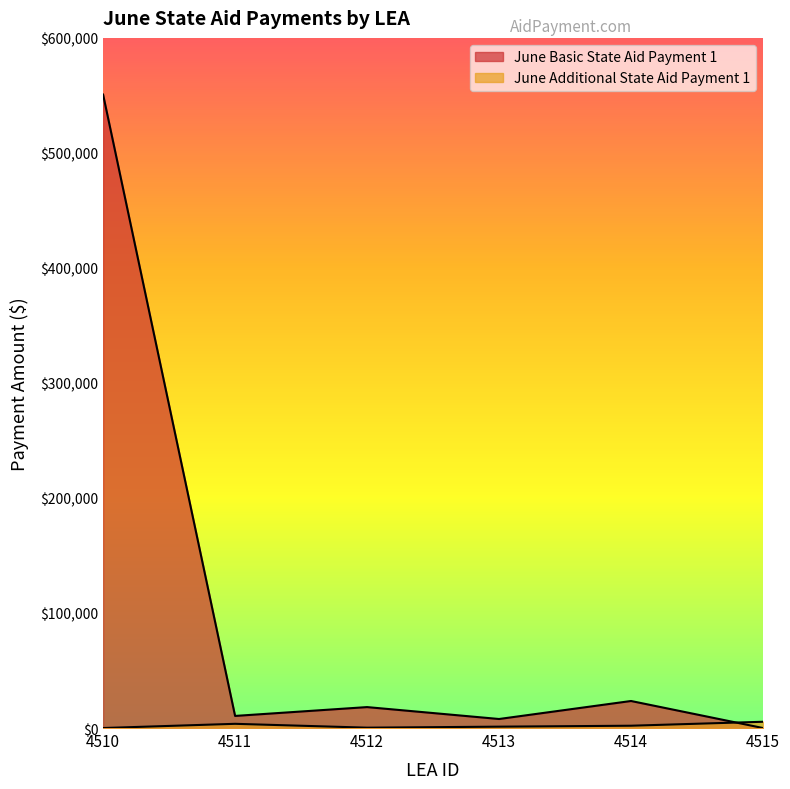

Which series ends up on top after the final intersection of June Additional State Aid Payment 1 and June Basic State Aid Payment 1?

June Additional State Aid Payment 1